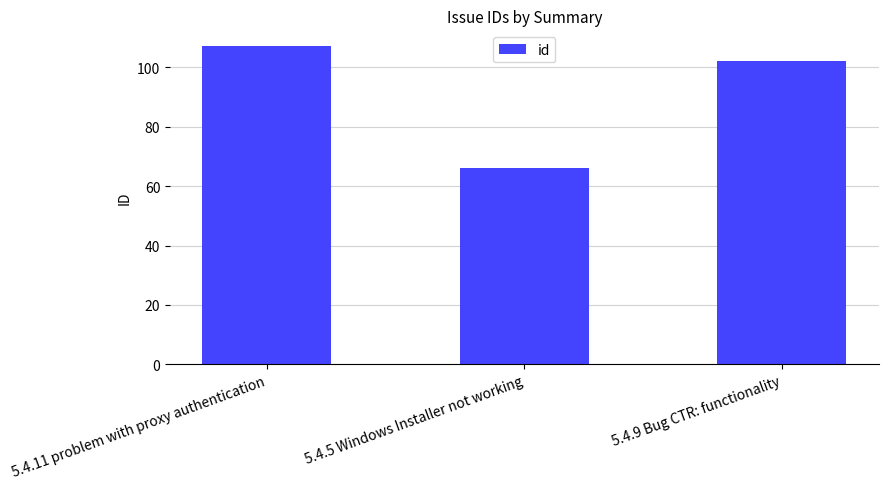

What position from the left is 5.4.9 Bug CTR: functionality?

3